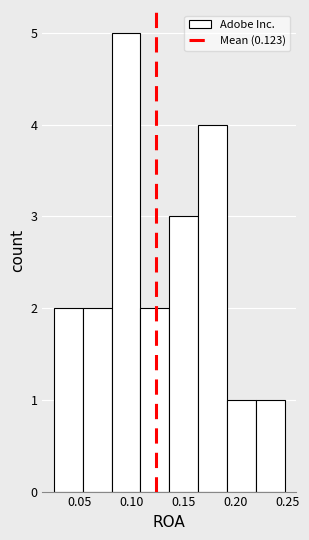

Which range on the x-axis has the tallest bar?

0.080 to 0.110